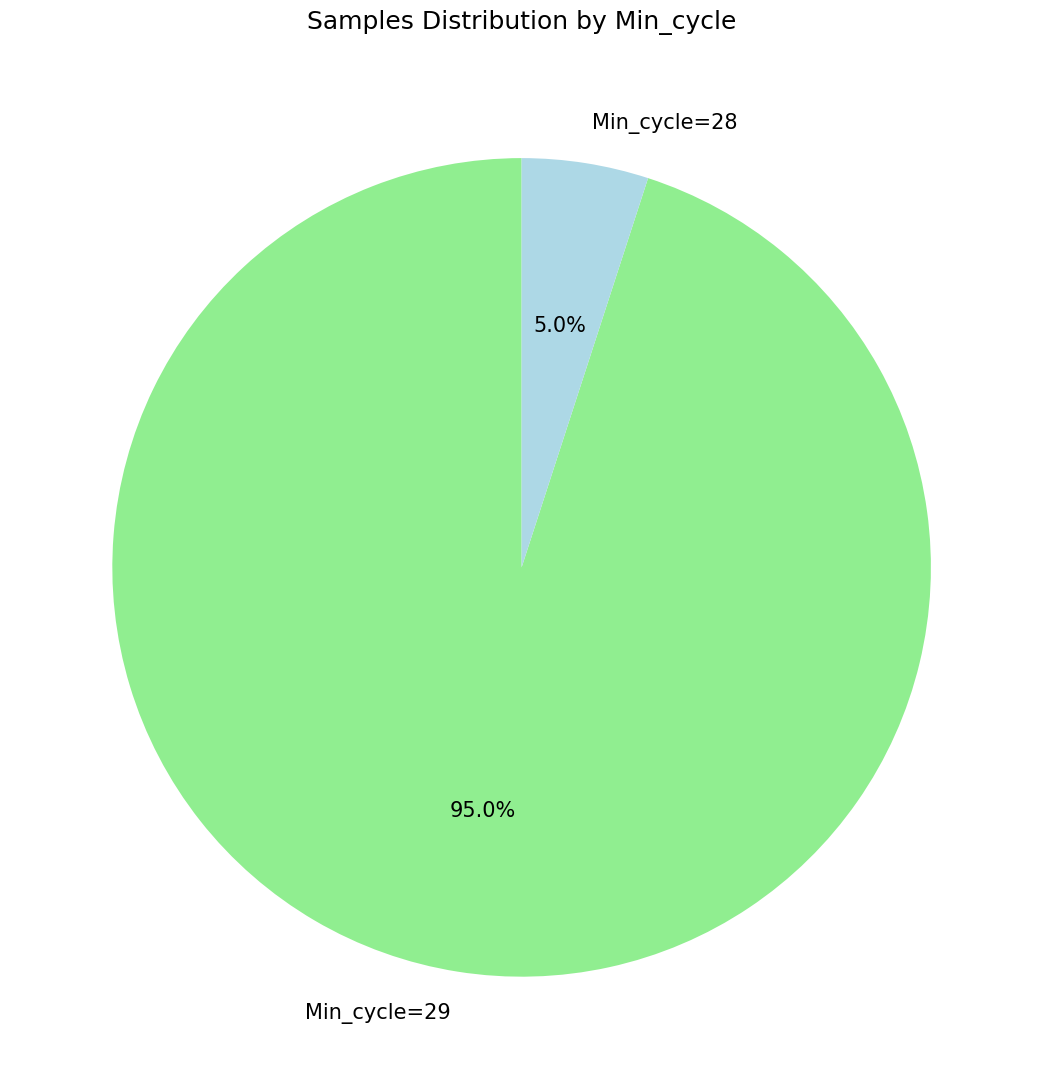

Rank the categories by value from lowest to highest.

Min_cycle=28, Min_cycle=29